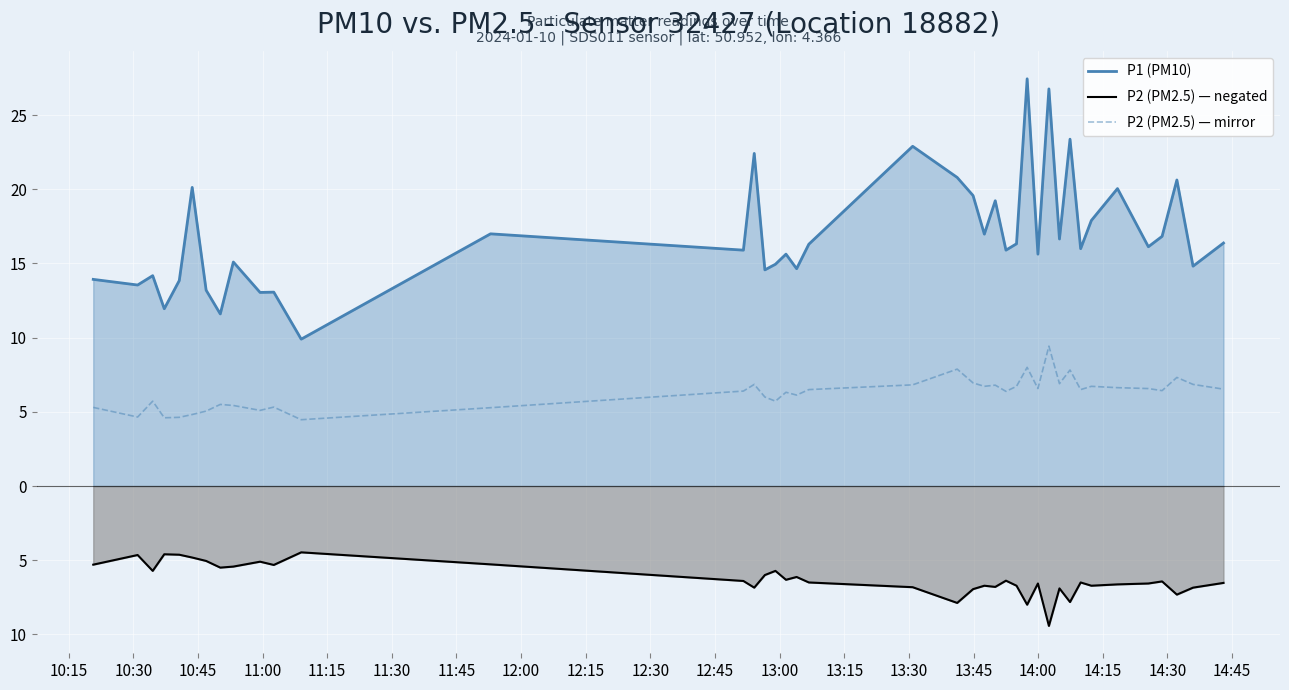

Does the chart display data point markers on the line(s)?

No